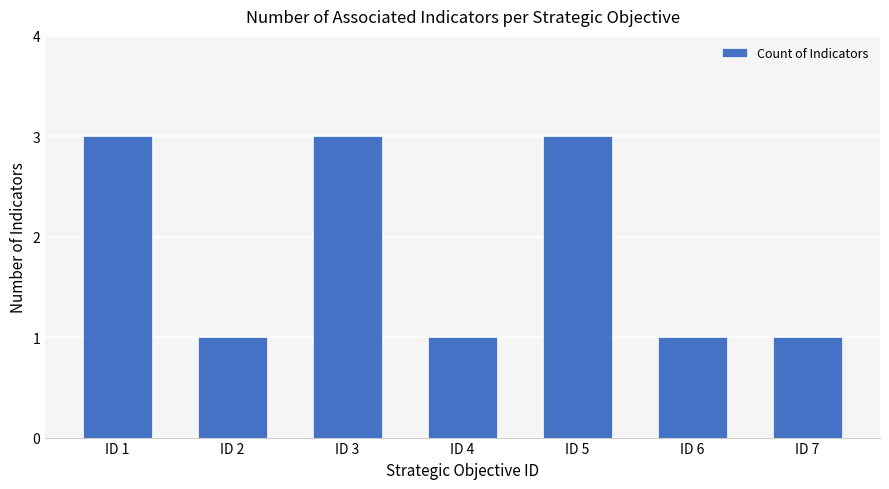

What is the greatest value displayed?

3